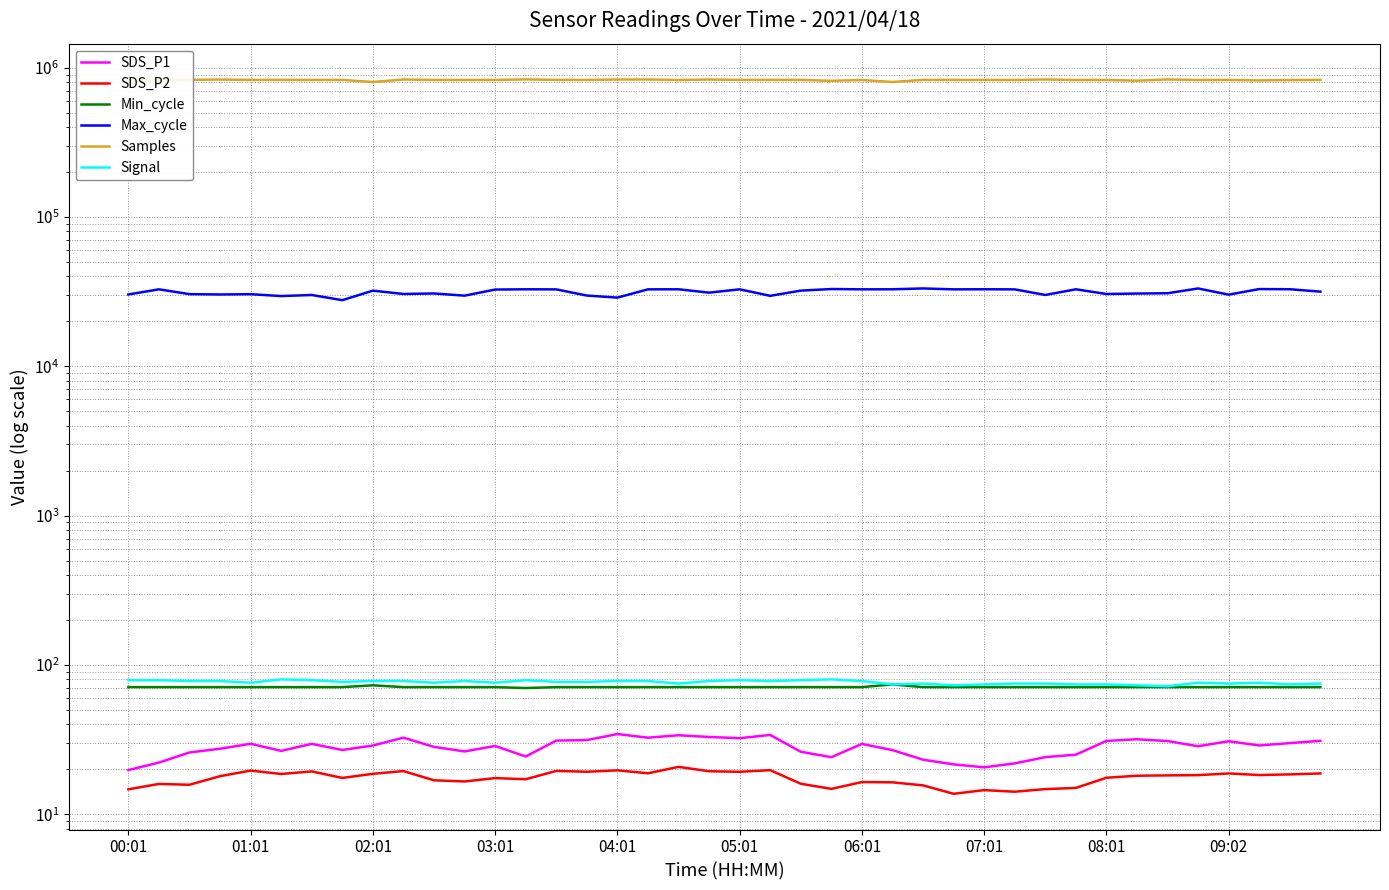

Between 26 and 31, which is larger?

31